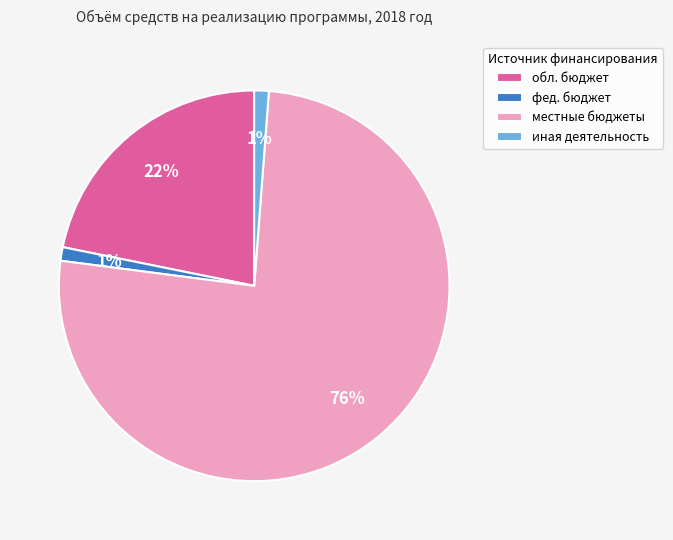

Which has a higher value, местные бюджеты or иная деятельность?

местные бюджеты